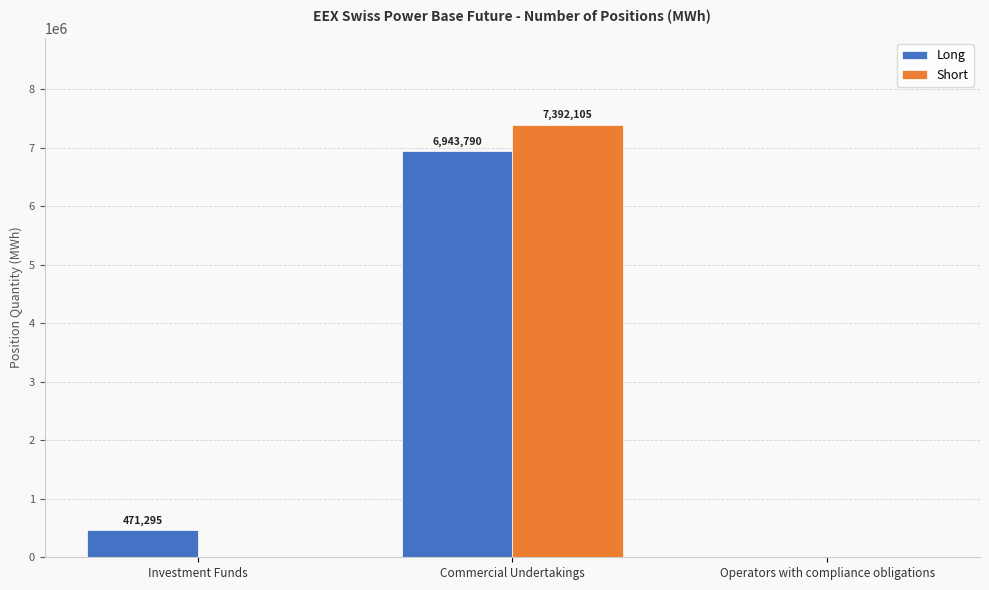

Reading left to right, extract all data points from this chart.

Long: 471295	6943790	0
Short: 0	7392105	0